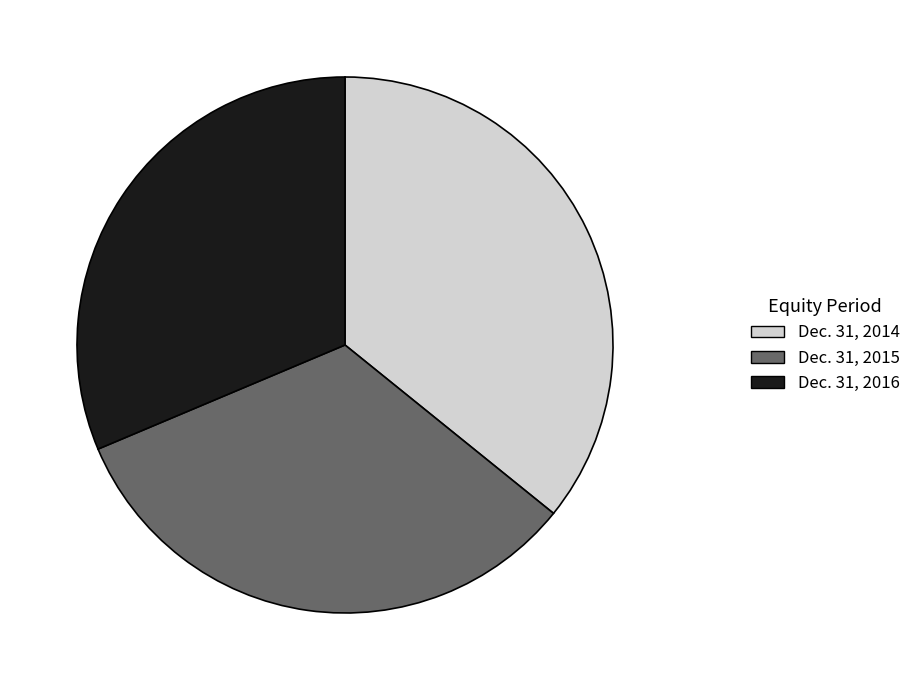

Combined, do Dec. 31, 2015 and Dec. 31, 2016 account for over 50%?

Yes